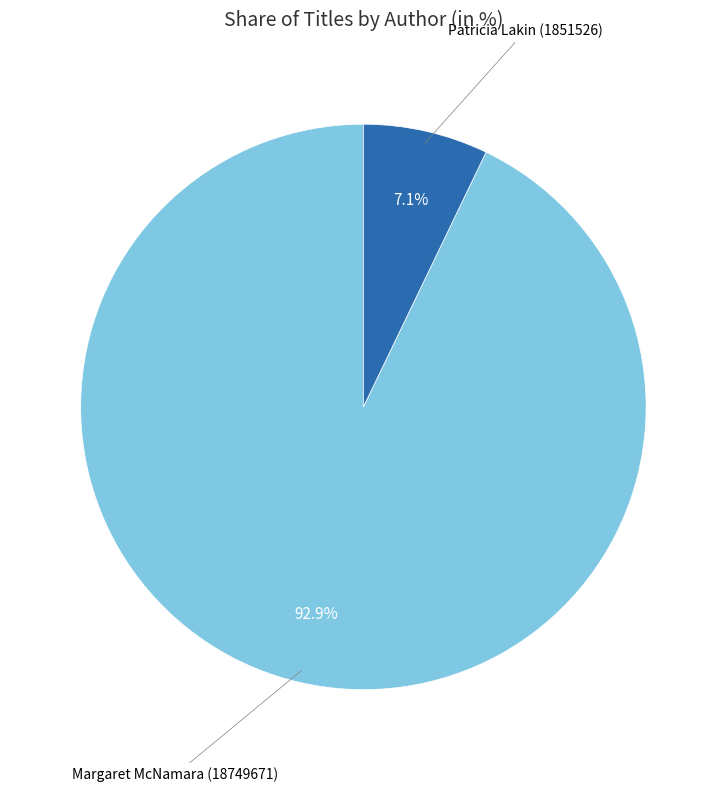

To the nearest percent, what is the average slice percentage?

50%